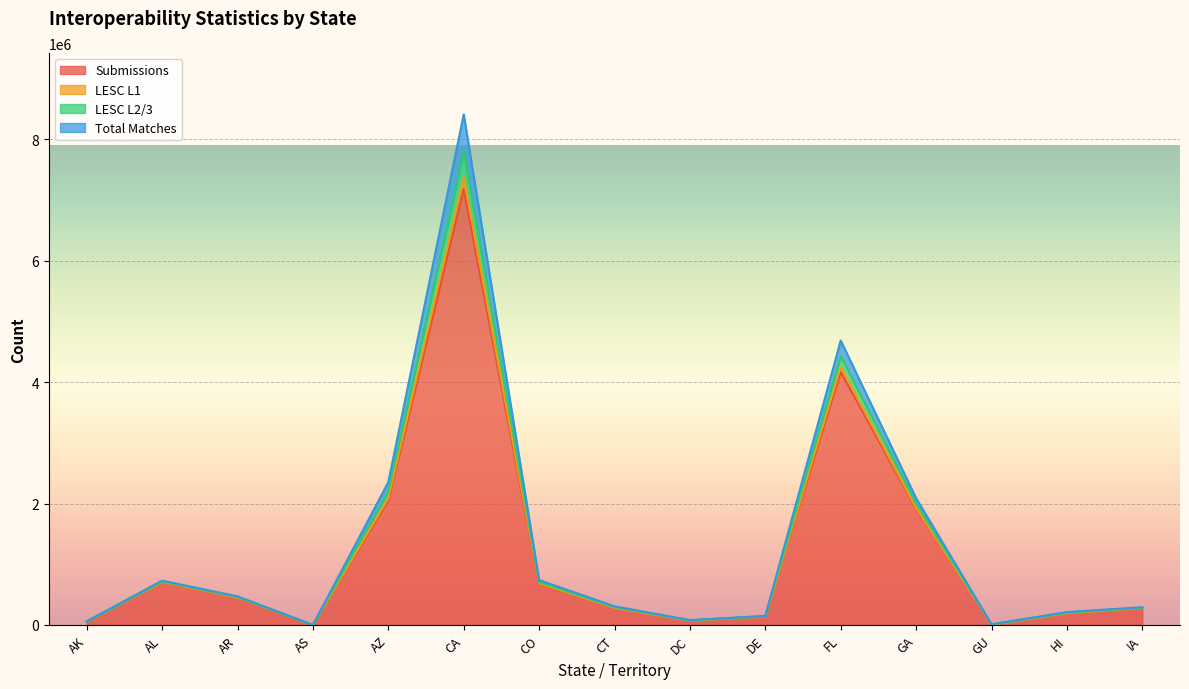

Which category has the highest value in the Submissions series?

CA